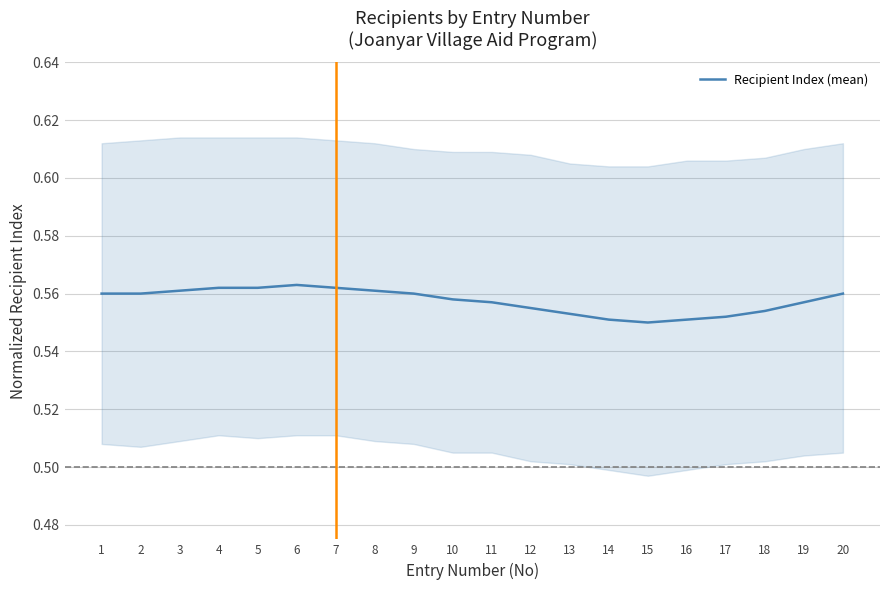

Does the chart have visible grid lines?

Yes